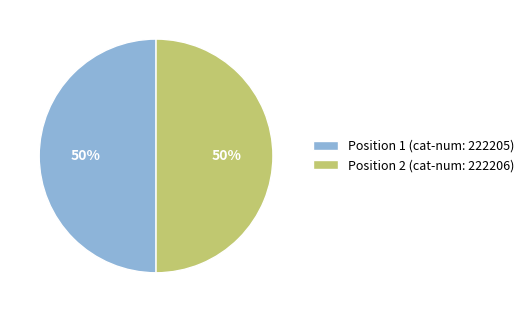

Combined, do Position 1 (cat-num: 222205) and Position 2 (cat-num: 222206) account for over 50%?

Yes